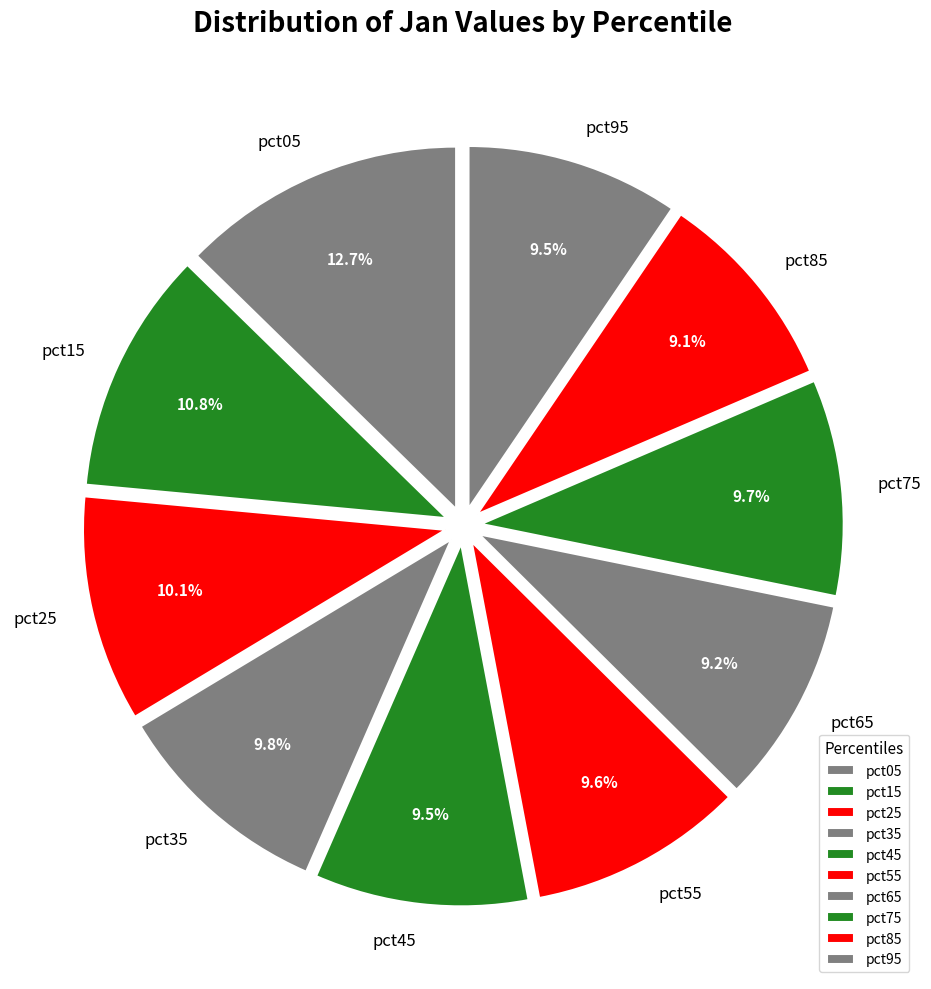

The pct05 slice represents 27% of the pie. True or false?

False